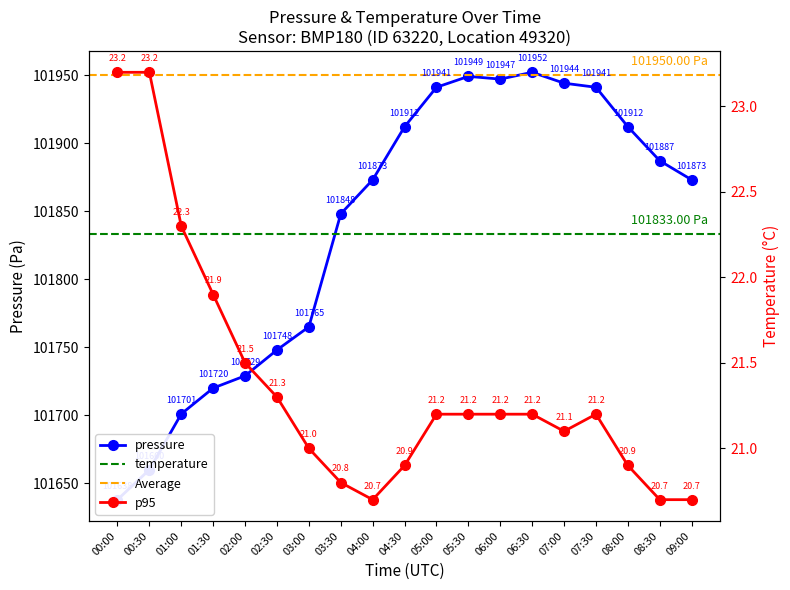

Rank the series at 01:00 from lowest to highest value.

temperature, pressure